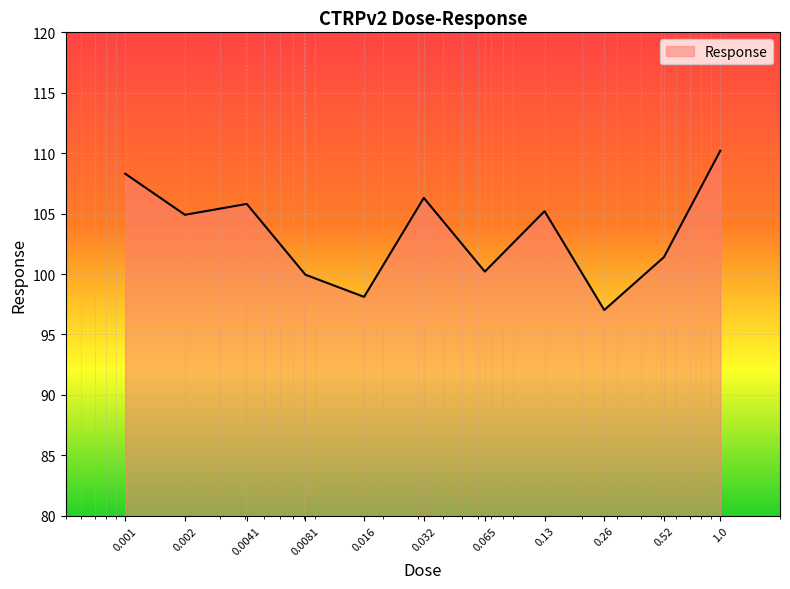

What is the minimum value shown in the chart?

97.0